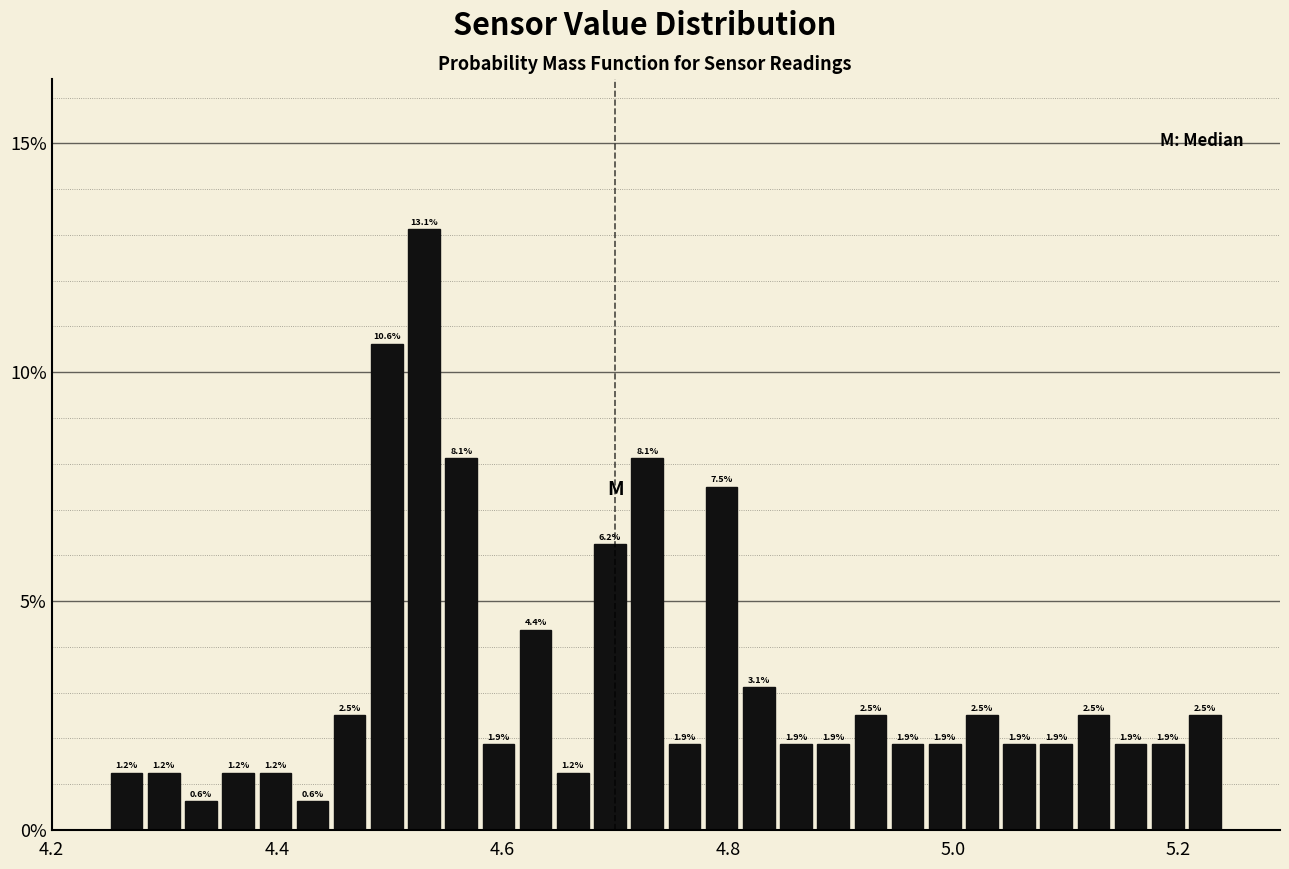

Around what value on the x-axis is the tallest bar? Give the approximate position of its centre, as read against the axis.

4.54